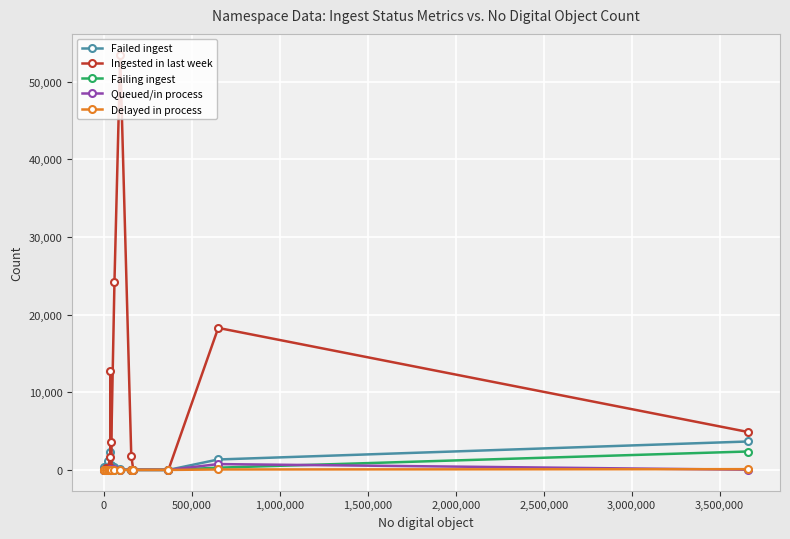

True or false: Ingested in last week has more than 2 interior local peaks.

True